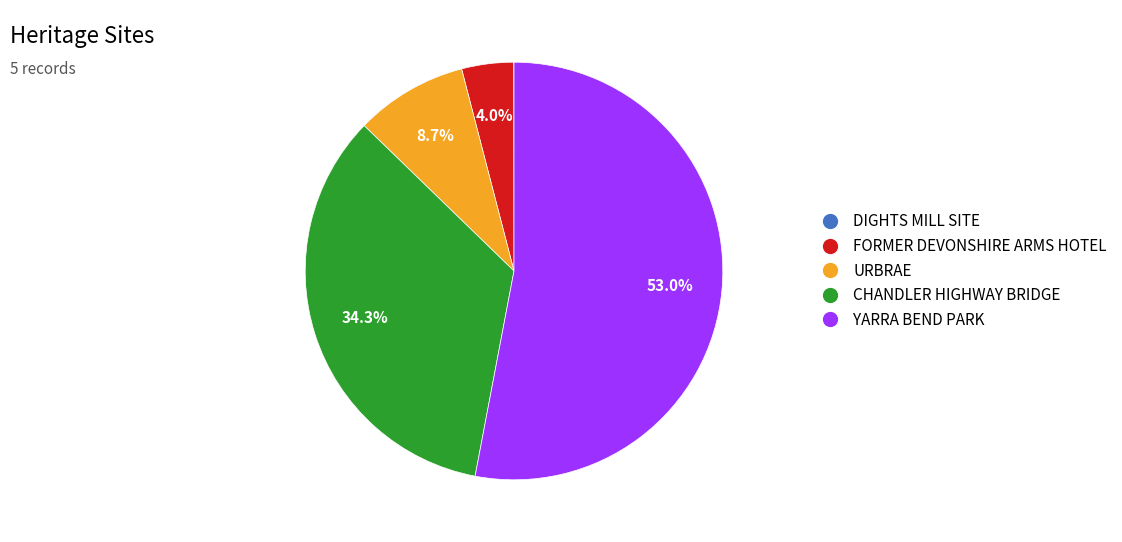

To the nearest percent, what portion does CHANDLER HIGHWAY BRIDGE represent?

34%